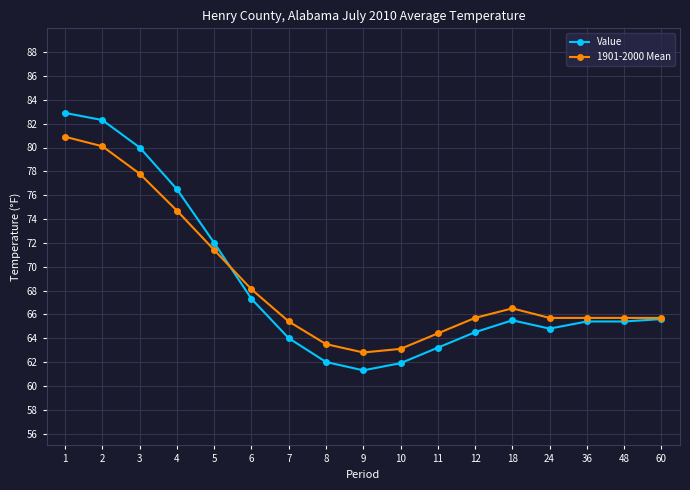

What value does the Value series have at 3?

80.0